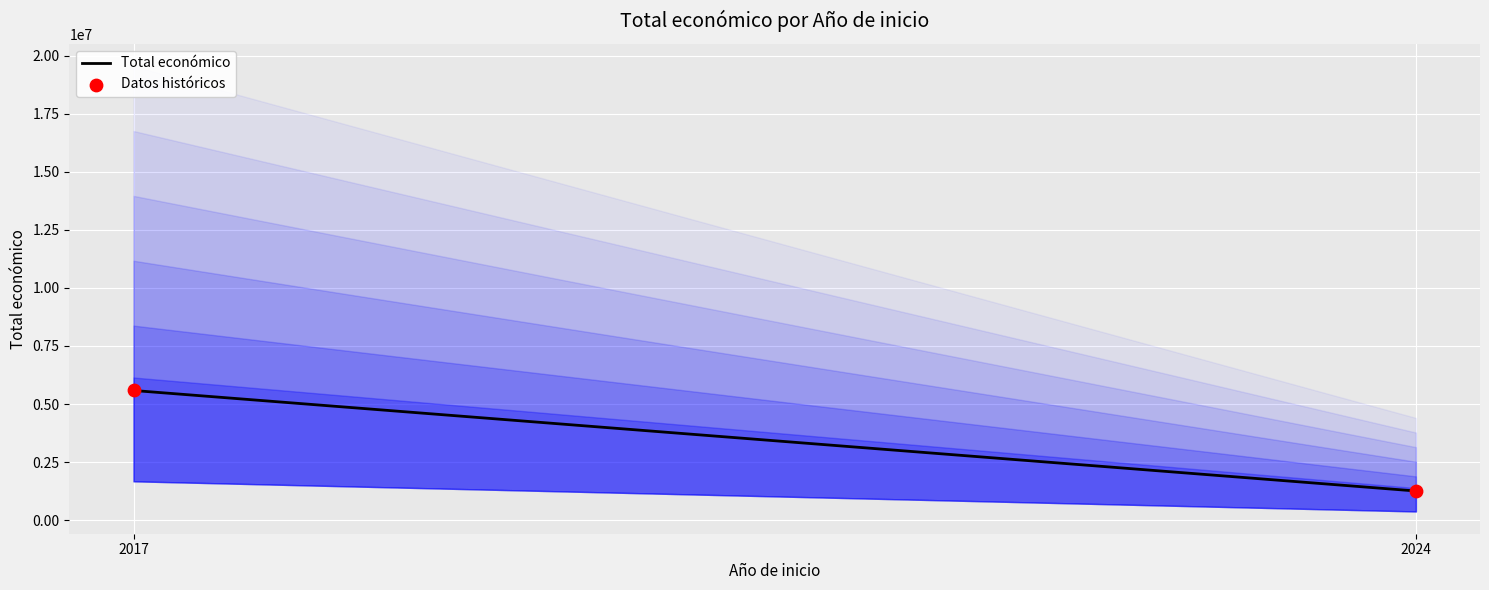

What is the average X value?

2020